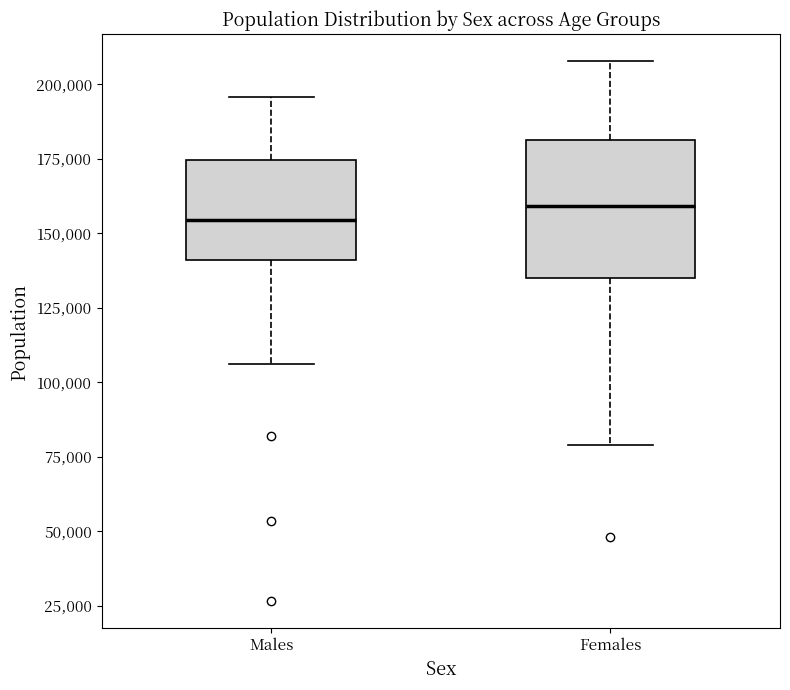

Where does the lower whisker of the box for Females end on the y-axis? The values are not printed on the chart, so give them approximately, as read against the axis.

80000